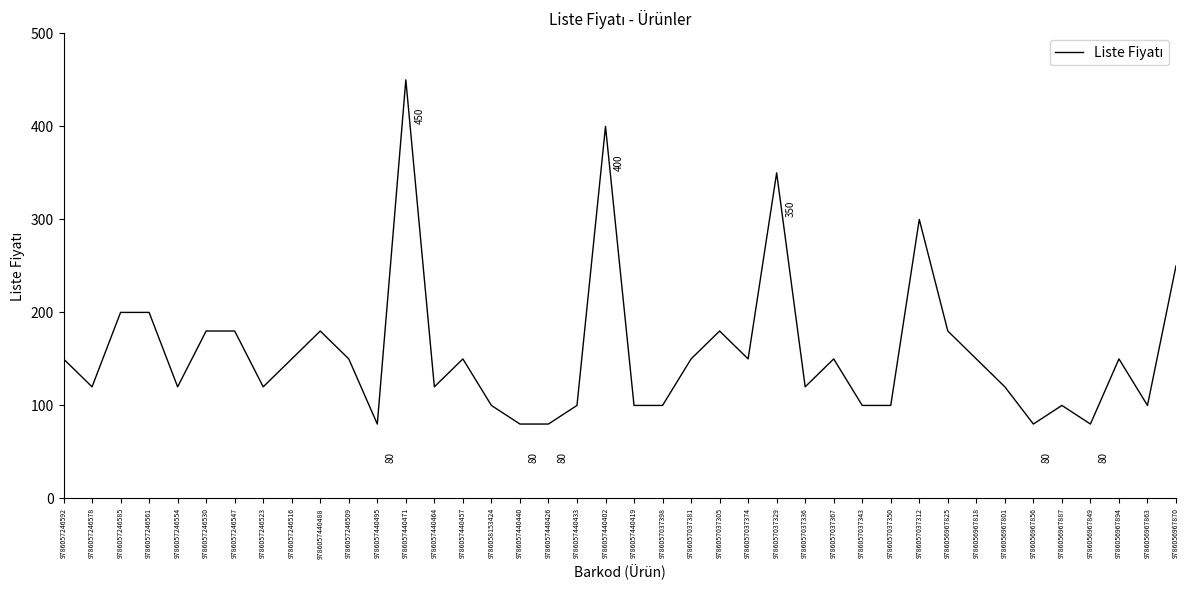

What position from the right is 9786057246592?

40